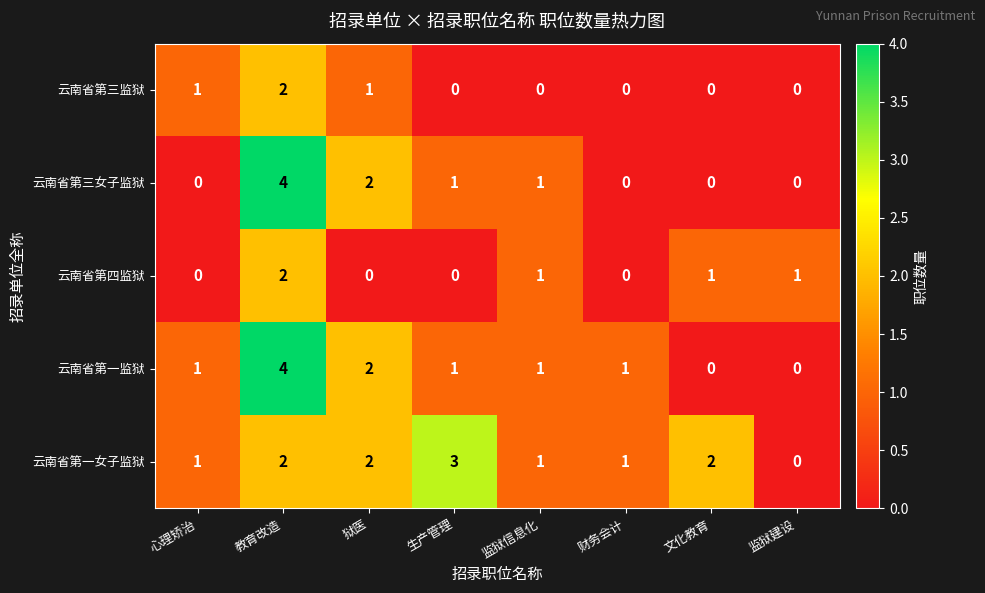

At which label does 云南省第一女子监狱 reach its minimum?

监狱建设